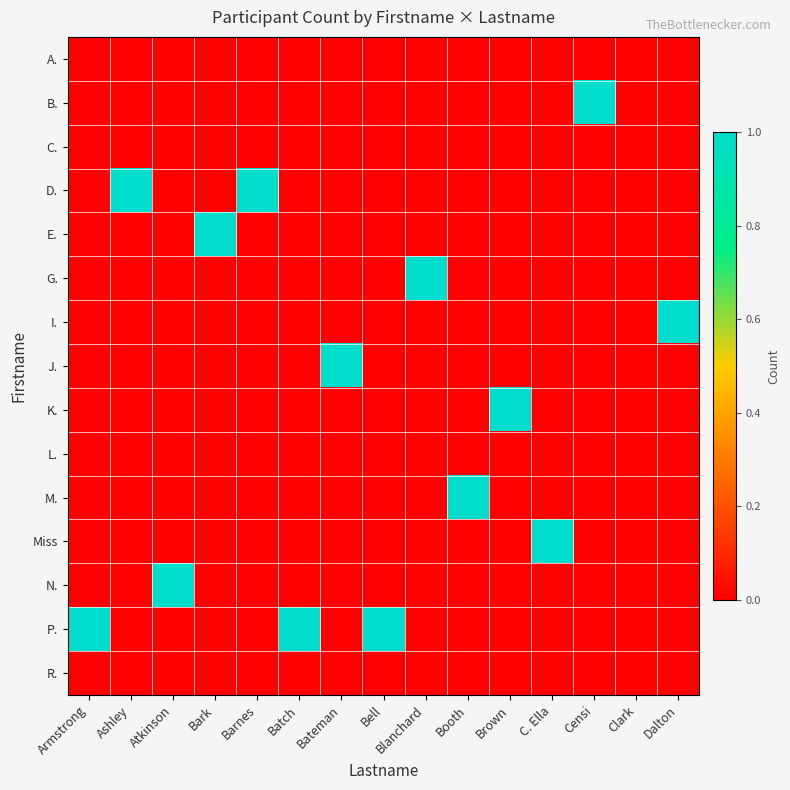

Which series has the largest total across all categories?

P.